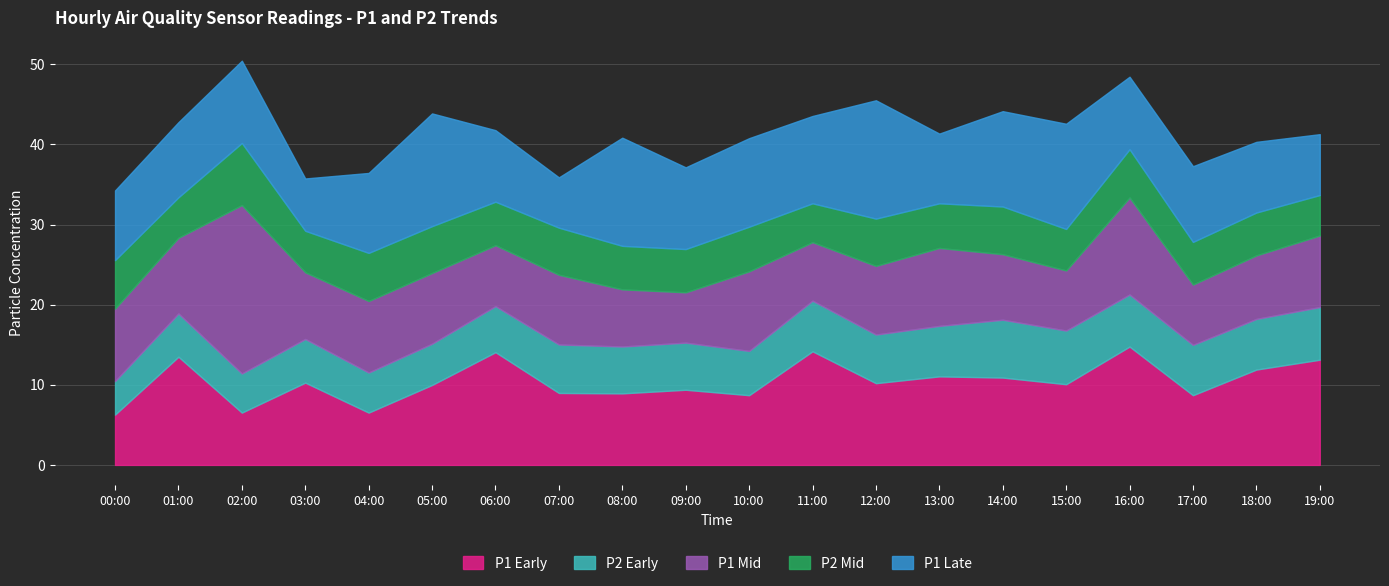

How many interior local valleys does the P2 series have?

6